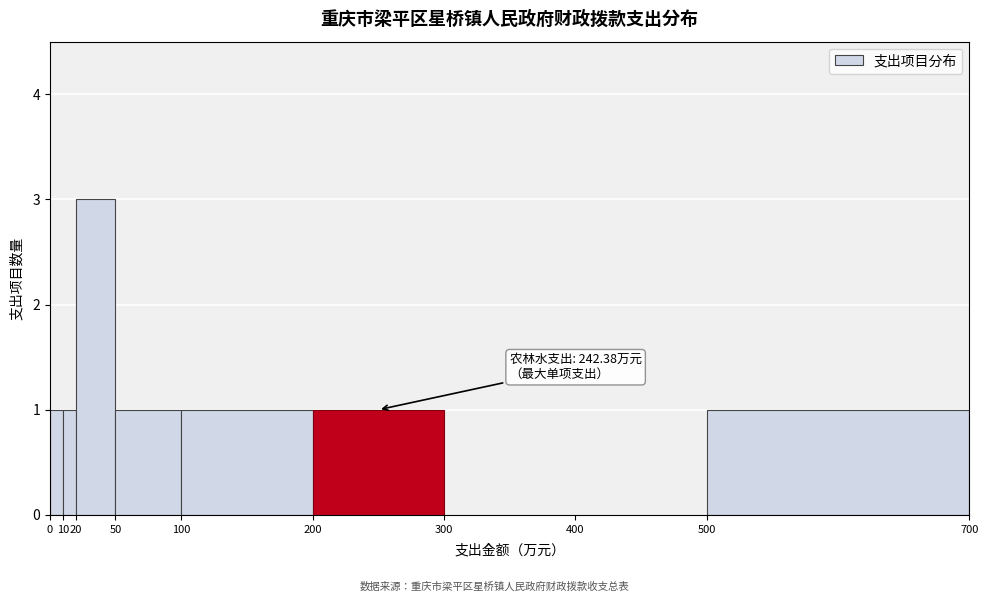

Over which range of the x-axis is the bar tallest?

20 to 50